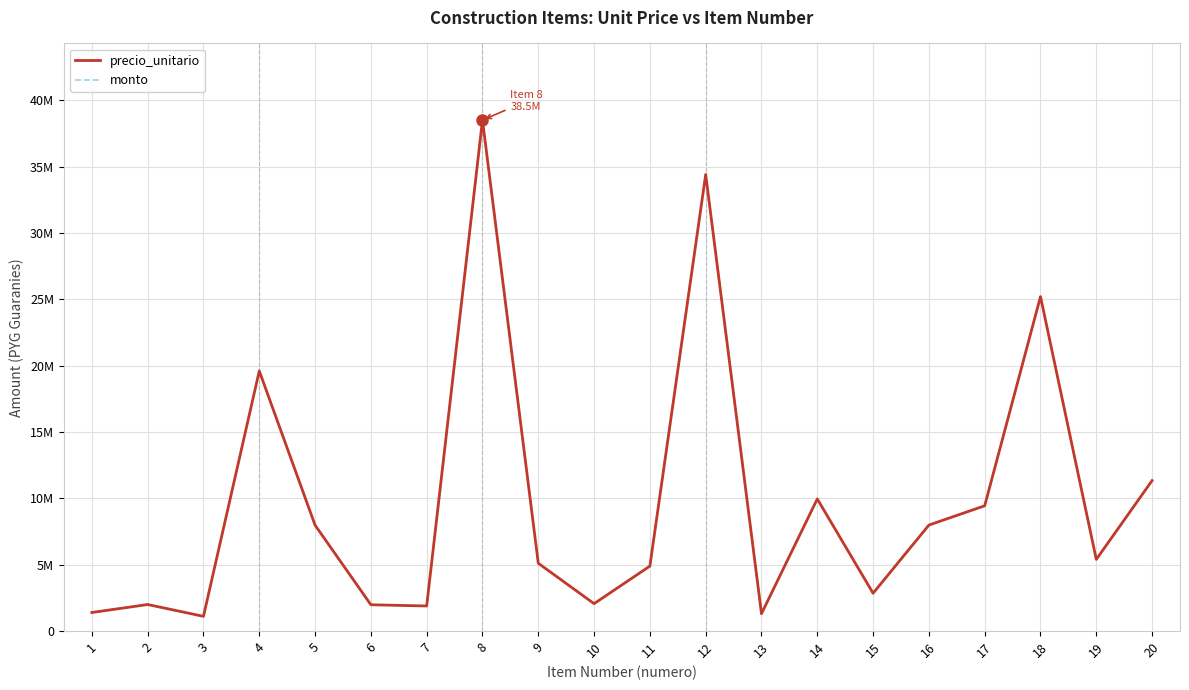

List the labels in order of monto value, smallest first.

3, 13, 1, 7, 6, 2, 10, 15, 11, 9, 19, 5, 16, 17, 14, 20, 4, 18, 12, 8